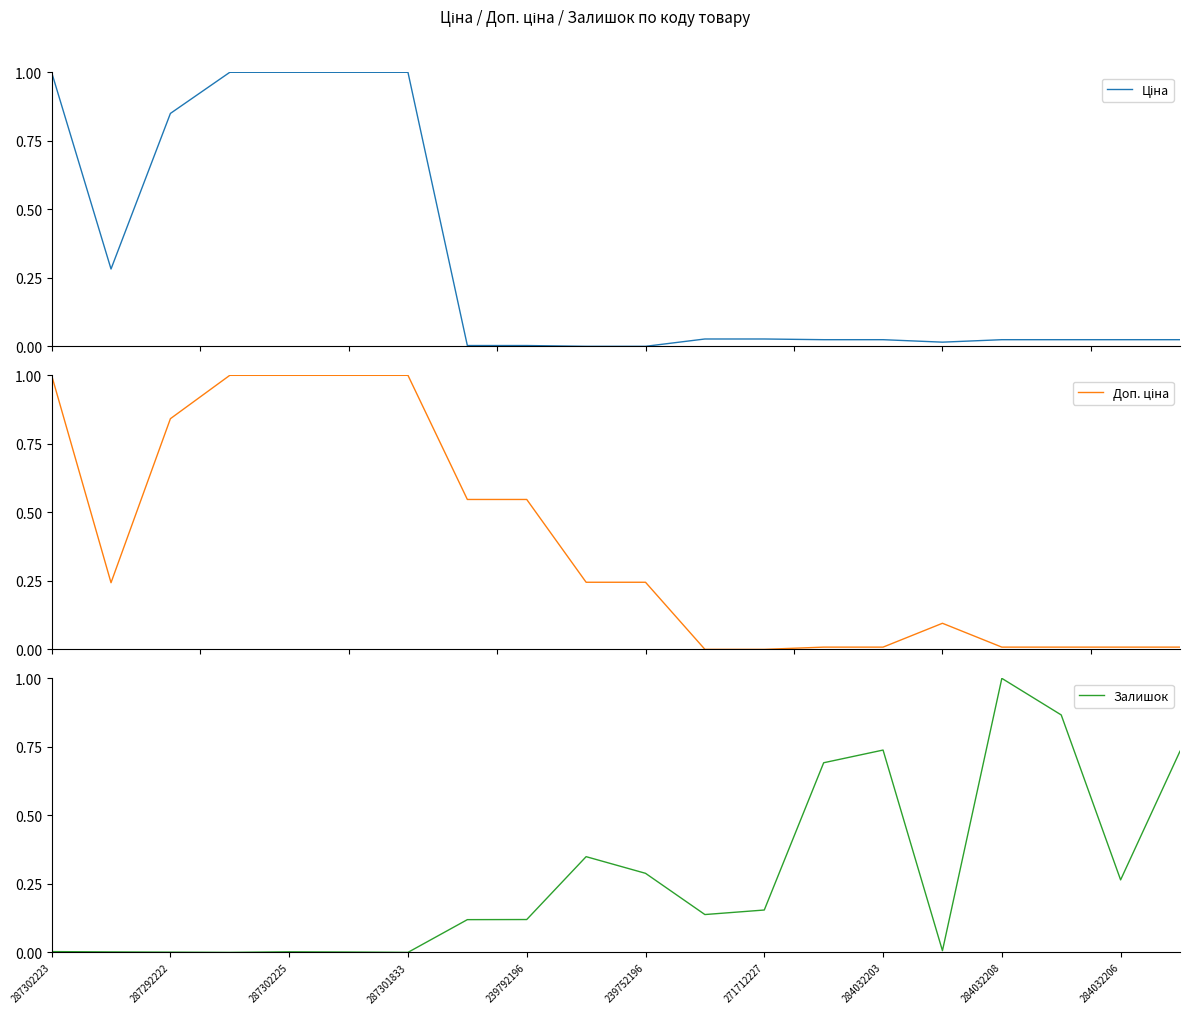

What is the highest value of the Ціна series?

1.0